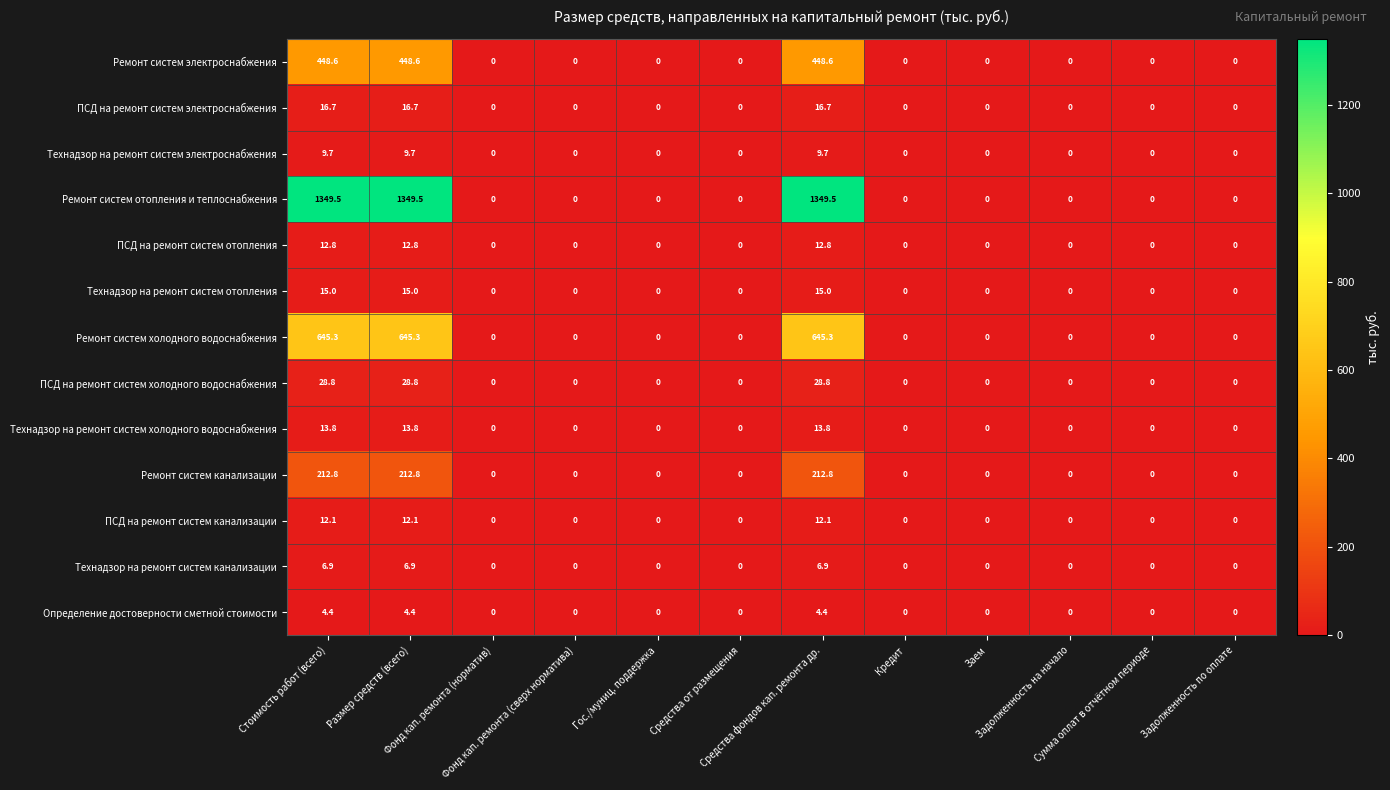

What is the maximum value shown in the chart?

1349.5